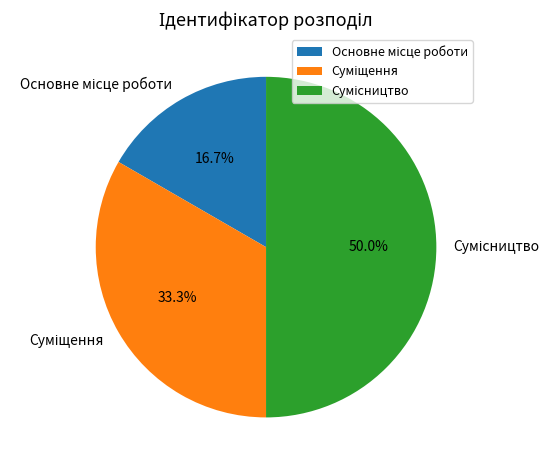

The Основне місце роботи slice represents 17% of the pie. True or false?

True